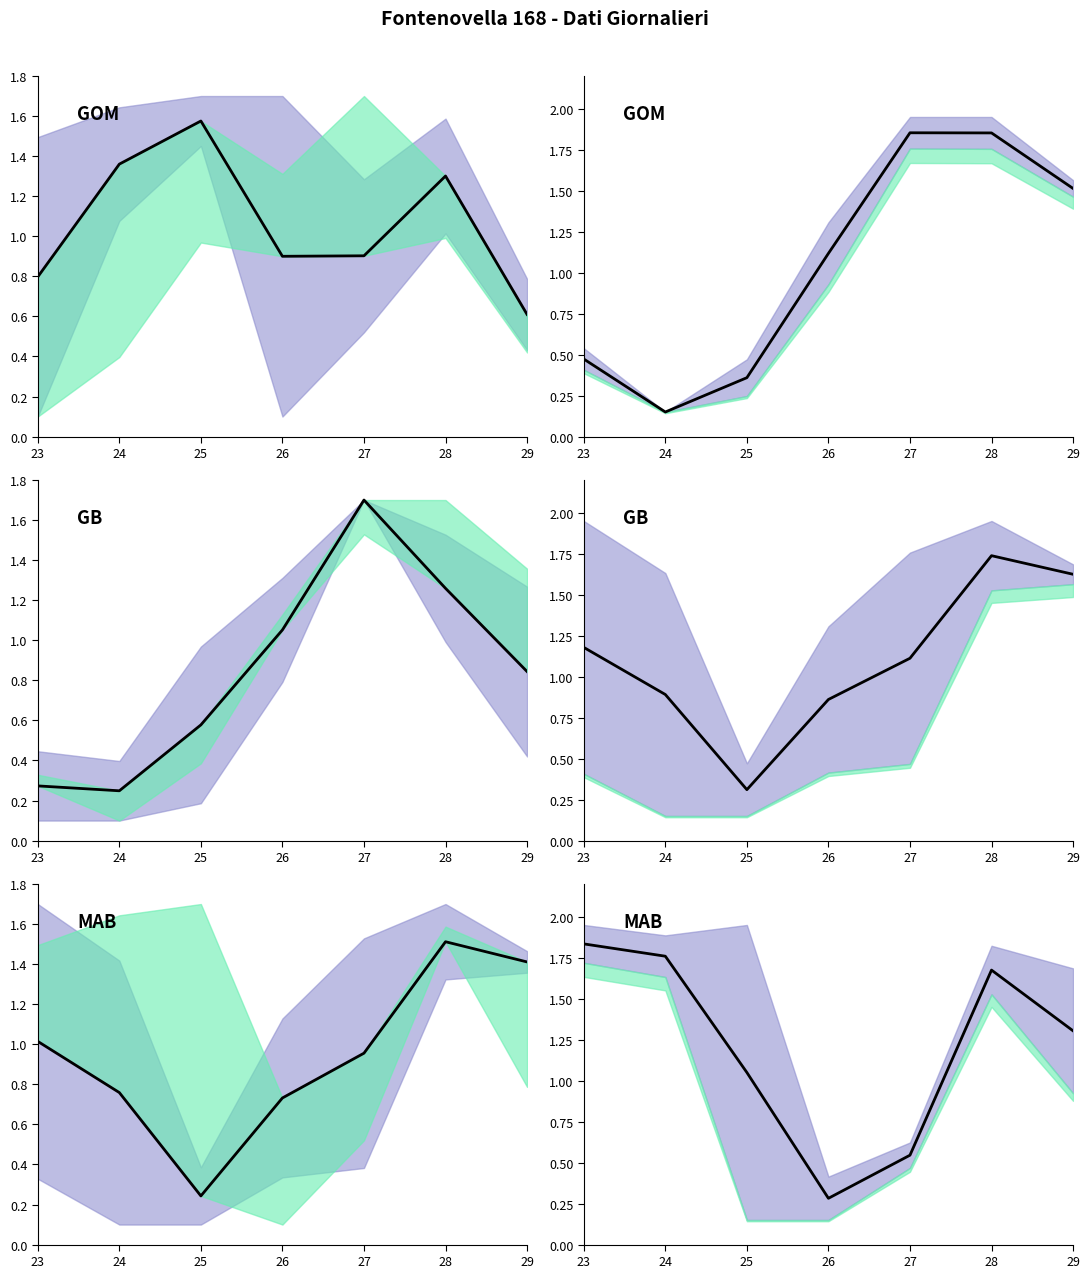

What is the difference between the maximum and minimum values?

1.6